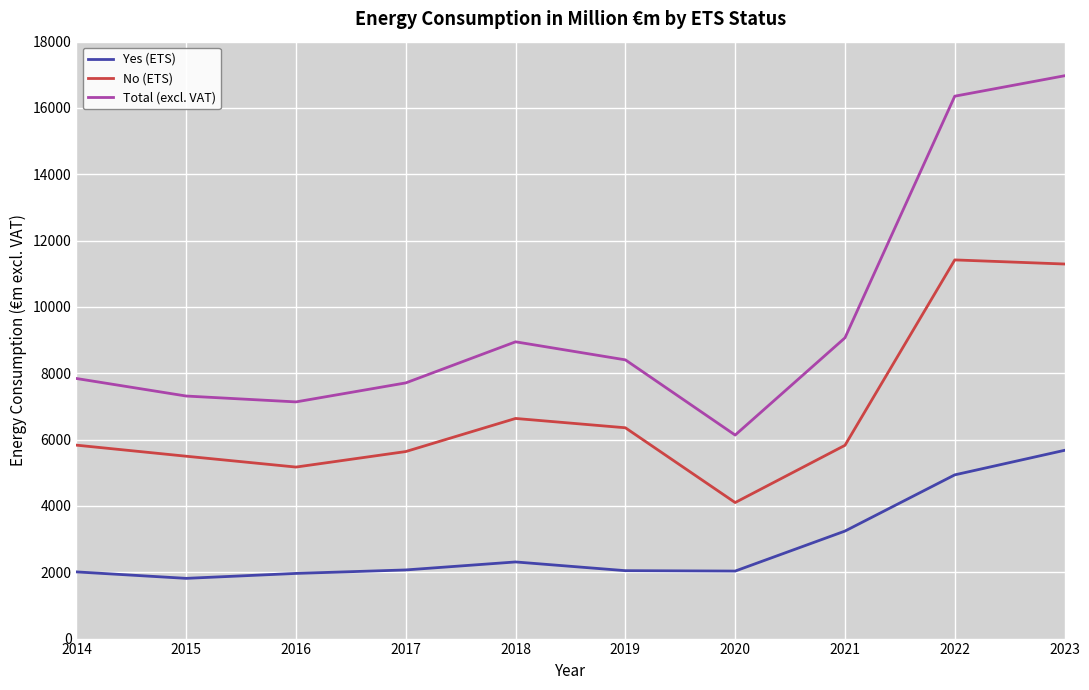

Which series has the largest range (max minus min)?

Total (excl. VAT)